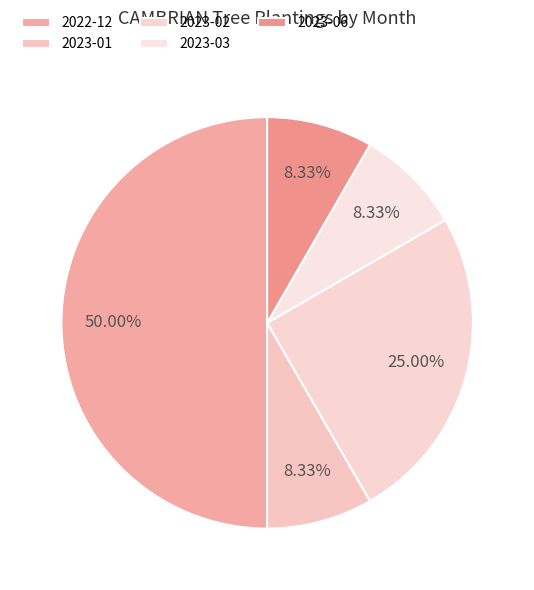

To the nearest percent, what portion does 2022-12 represent?

50%